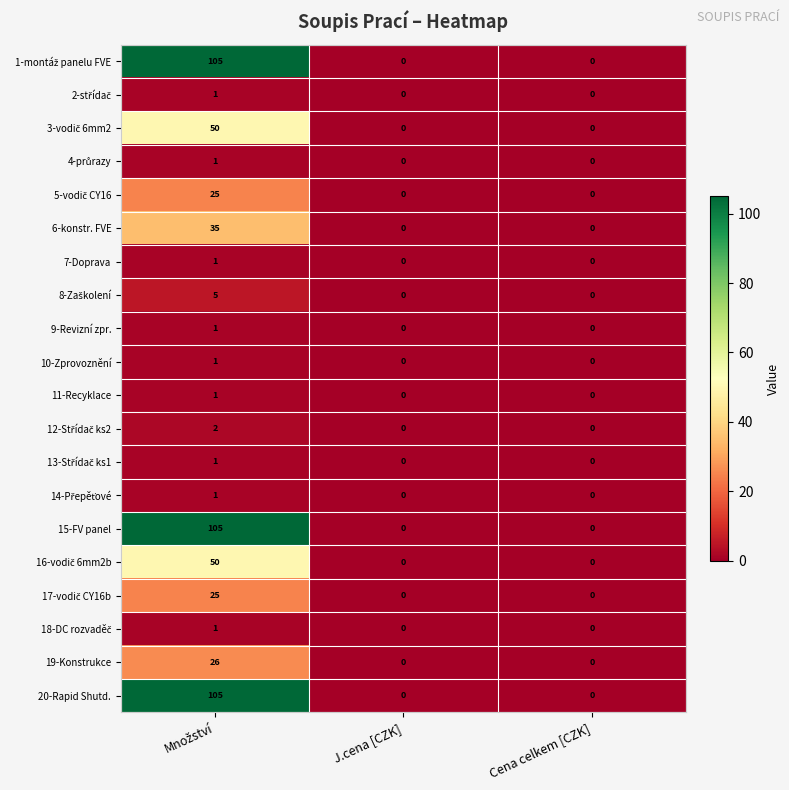

How many categories are shown in the chart?

3